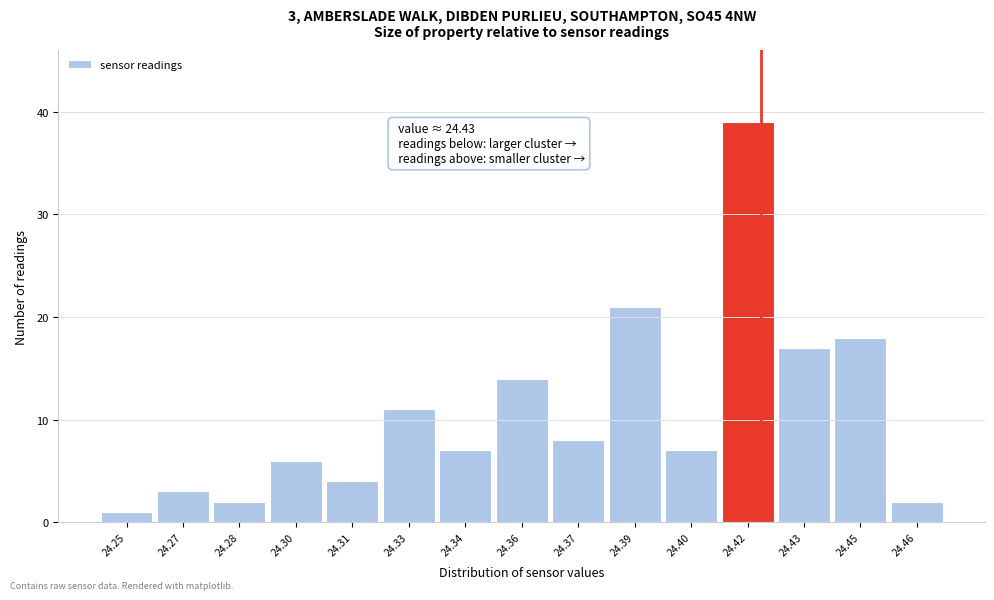

Reading left to right, transcribe all the data shown in this chart.

24.25=1	24.27=3	24.28=2	24.30=6	24.31=4	24.33=11	24.34=7	24.36=14	24.37=8	24.39=21	24.40=7	24.42=39	24.43=17	24.45=18	24.46=2